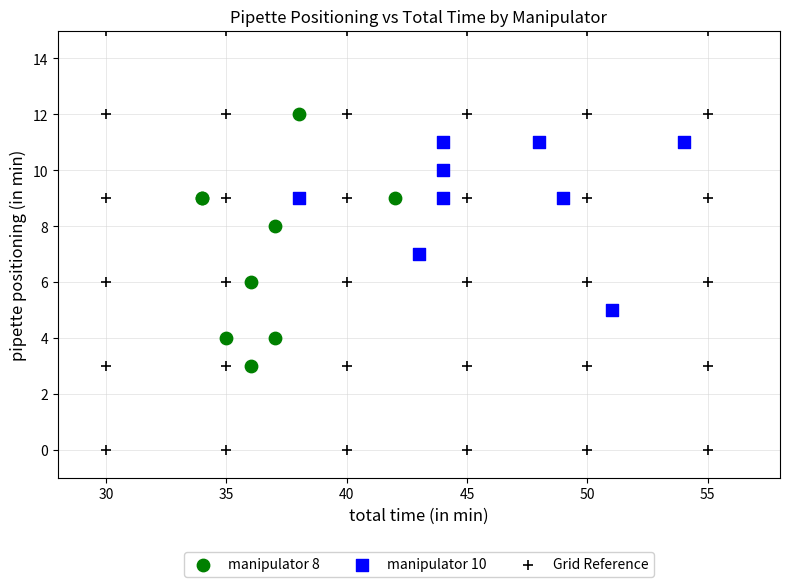

What are all the series names shown in the legend?

manipulator 8, manipulator 10, Grid Reference